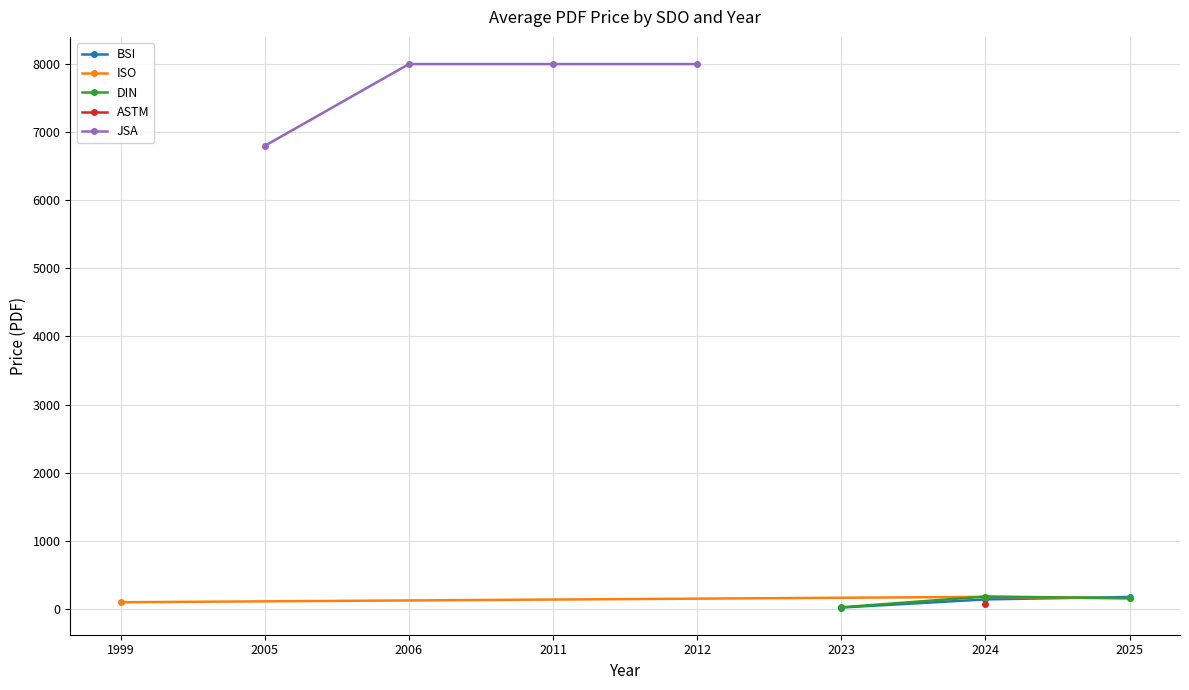

How many data points in BSI are above 139?

2